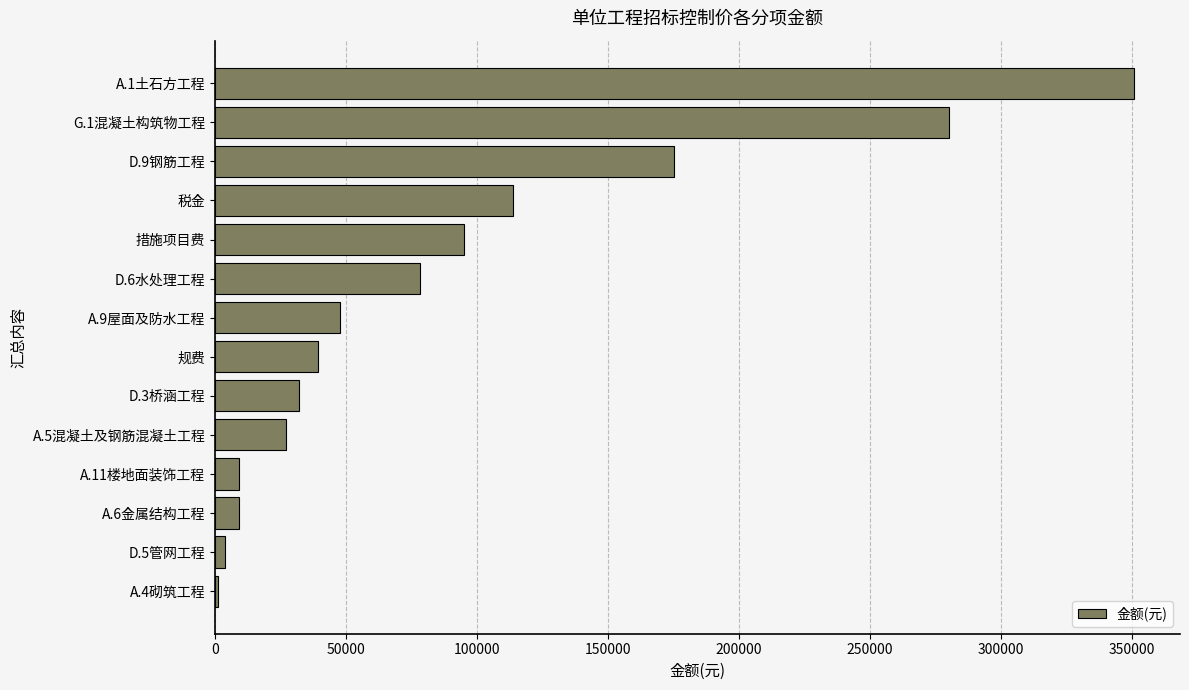

Which category has the highest value across all series?

A.1土石方工程